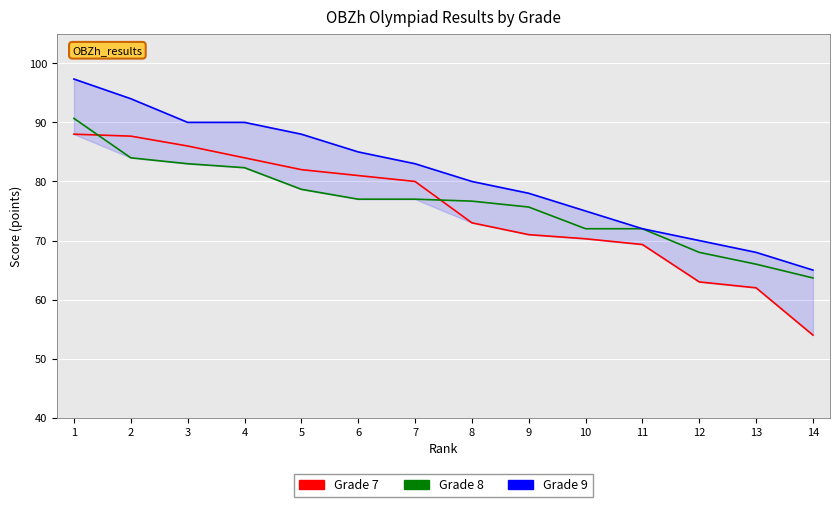

How many values in the Grade 8 series exceed 77?

5